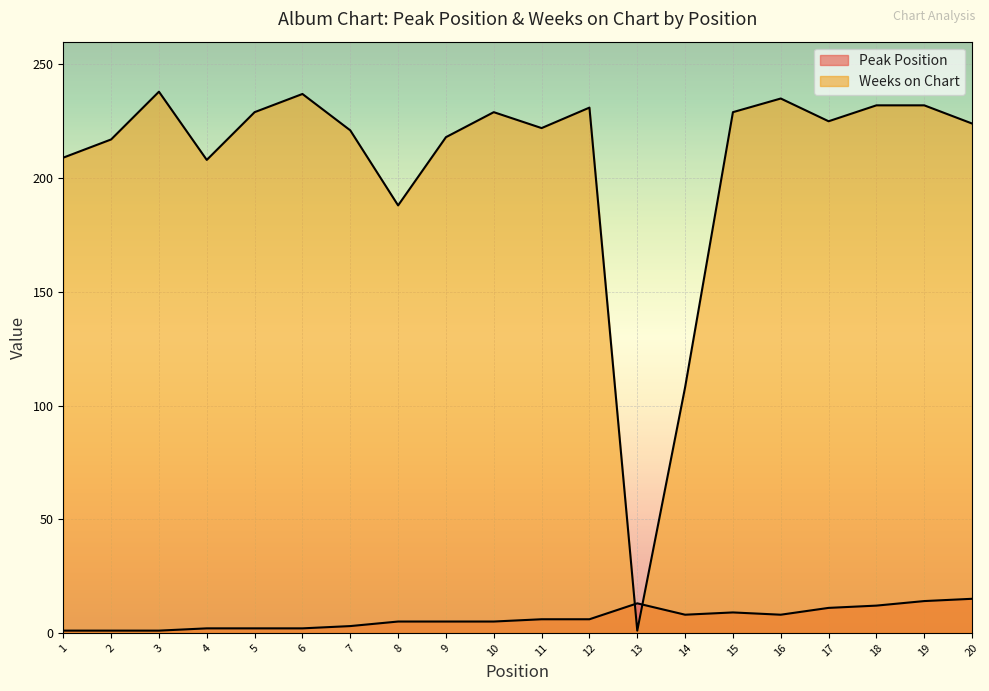

What is the value of the Weeks on Chart point at the 12th from the left?

231